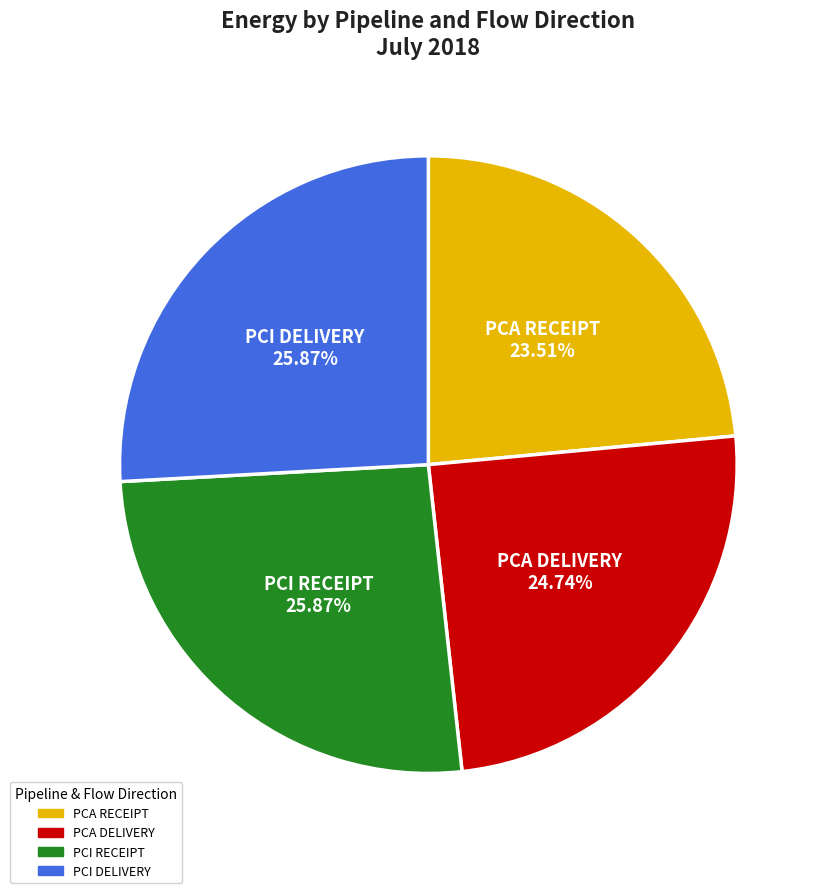

How much of the chart is everything except PCA DELIVERY?

75.3%